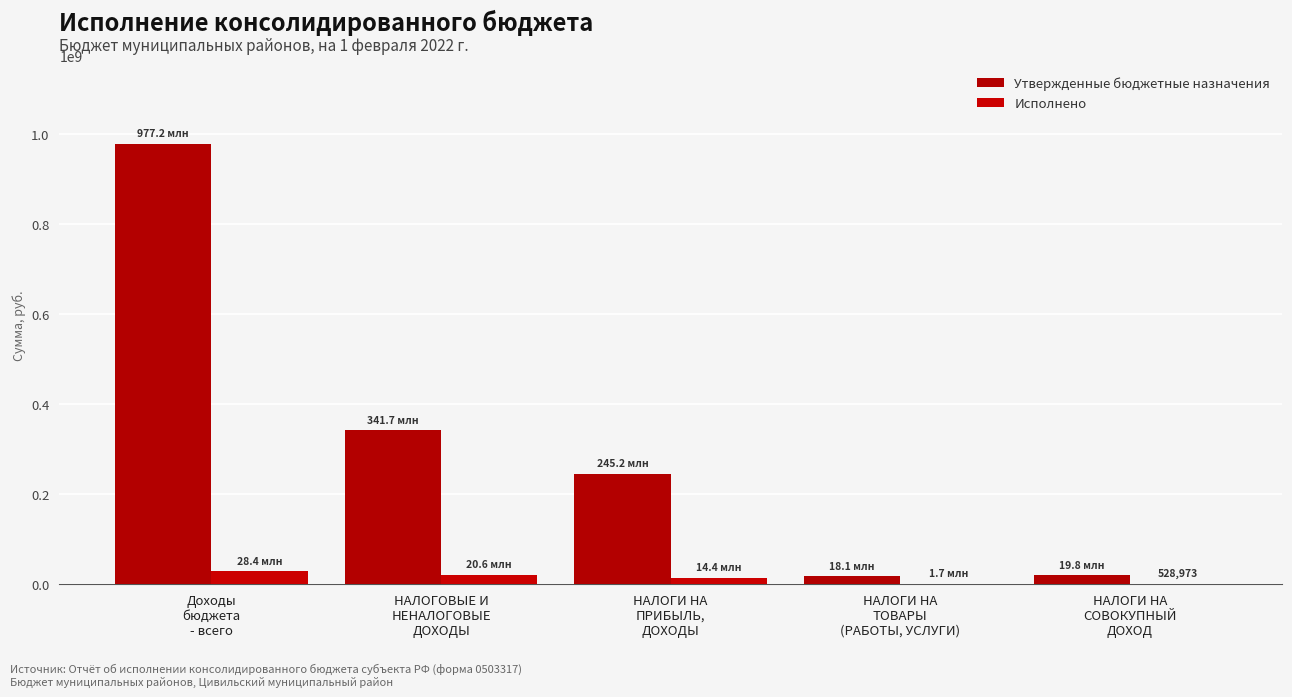

The Утвержденные бюджетные назначения series shows 245193500.0 at НАЛОГИ НА
ПРИБЫЛЬ,
ДОХОДЫ. True or false?

True